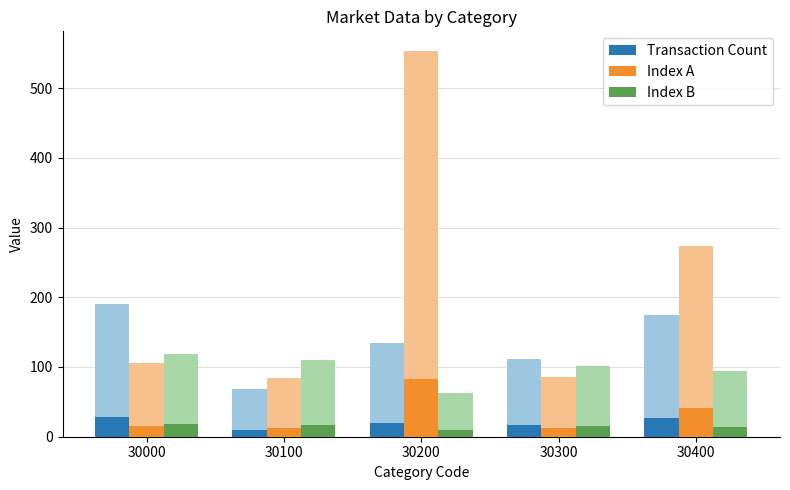

Count the number of categories in the chart.

5